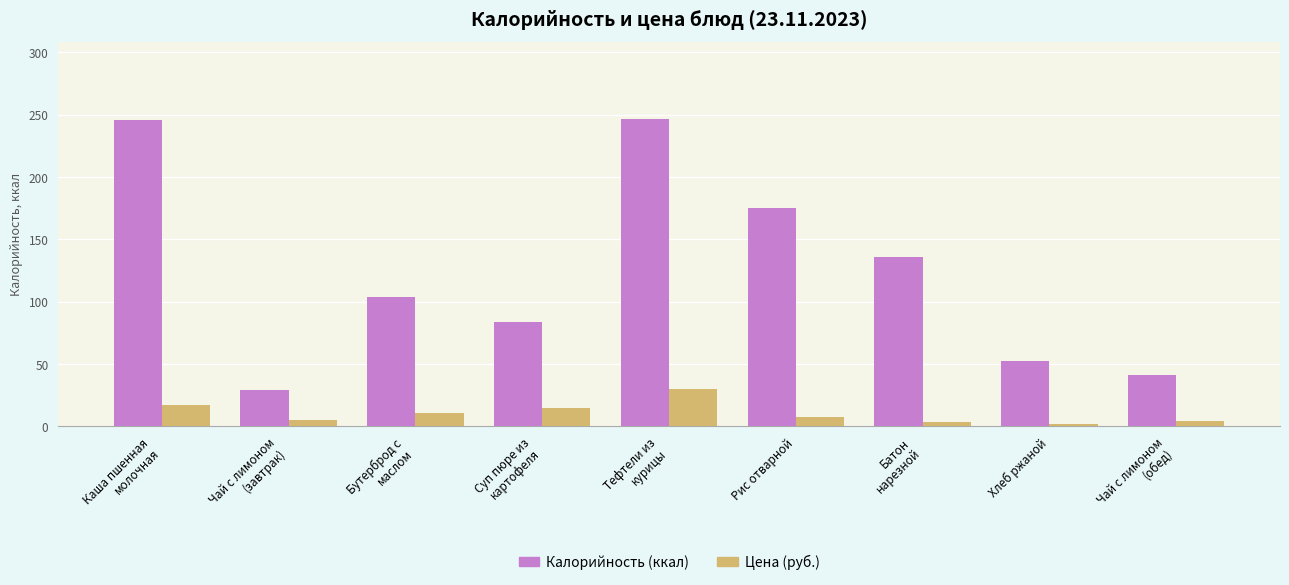

What is the sum of the Калорийность (ккал) values at Хлеб ржаной and Чай с лимоном
(обед)?

93.8